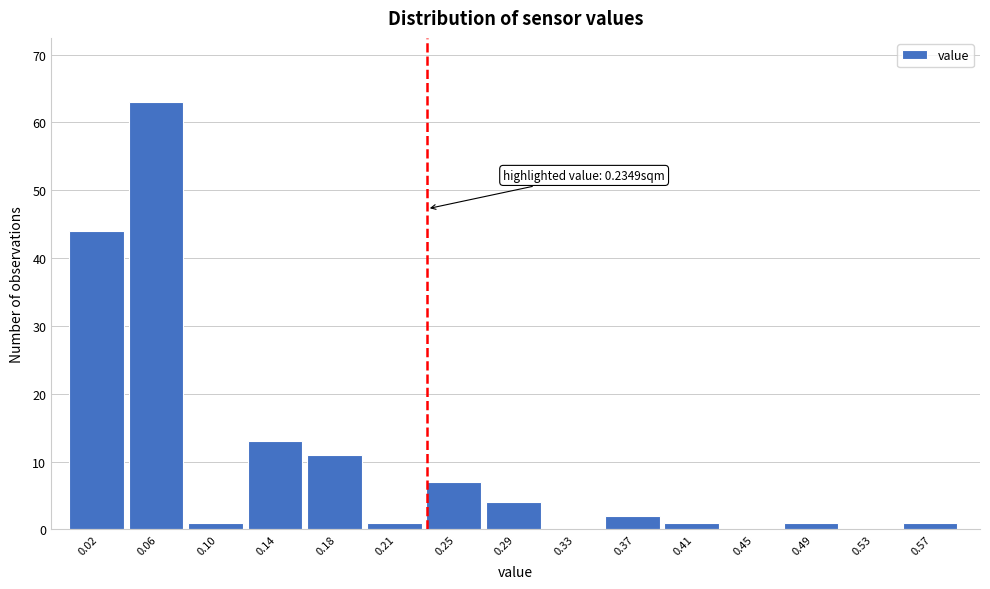

Over which range of the x-axis is the bar tallest?

0.040 to 0.080